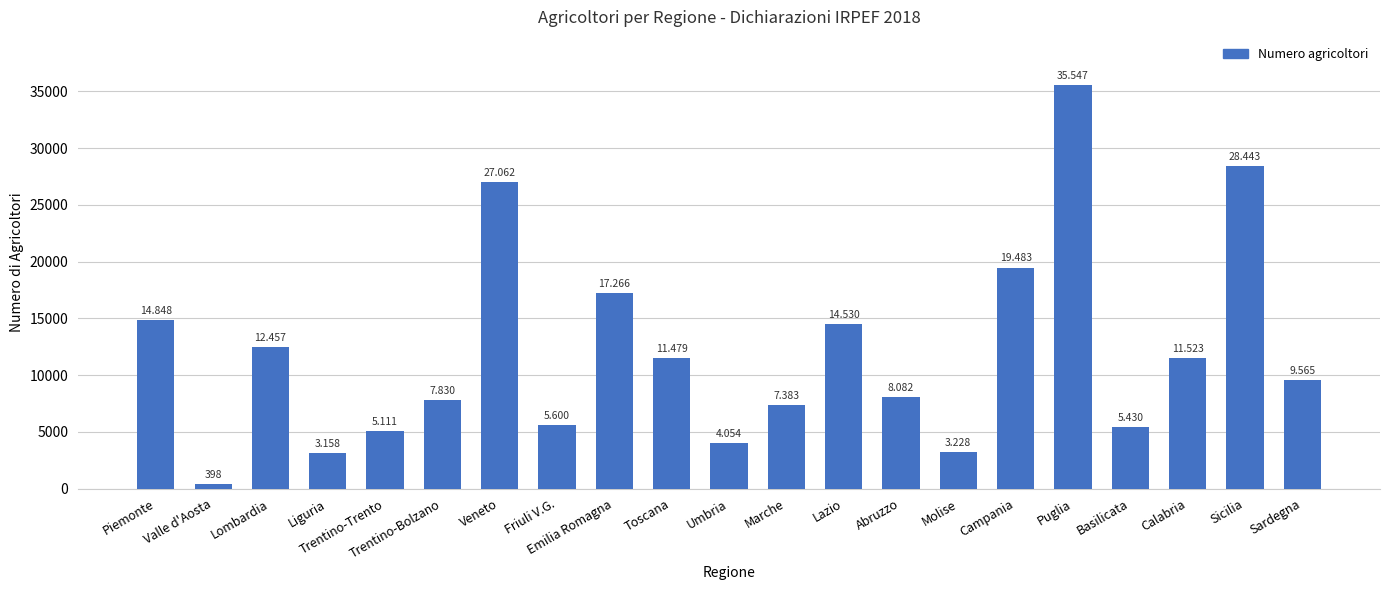

What is the smallest value displayed?

398